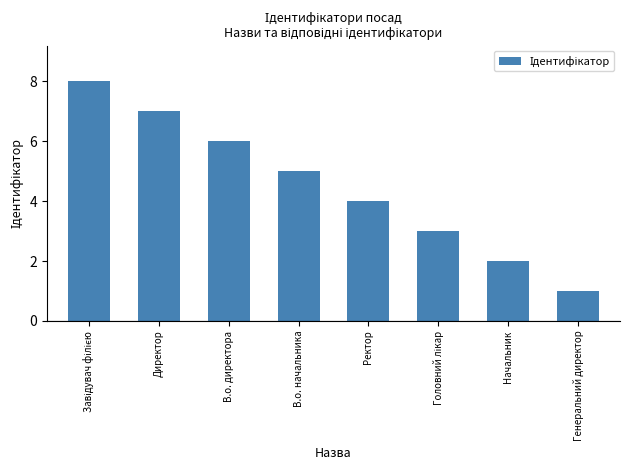

Does the chart contain any negative values?

No